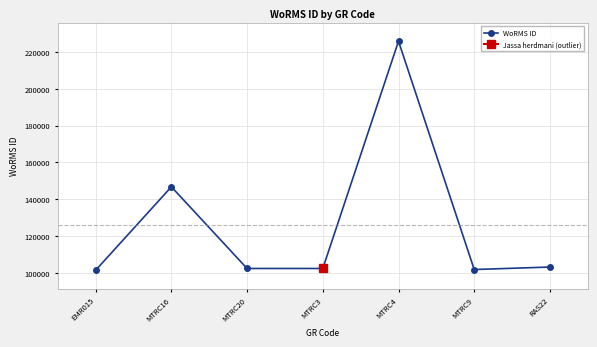

Which has a higher value, MTRC20 or MTRC9?

MTRC20